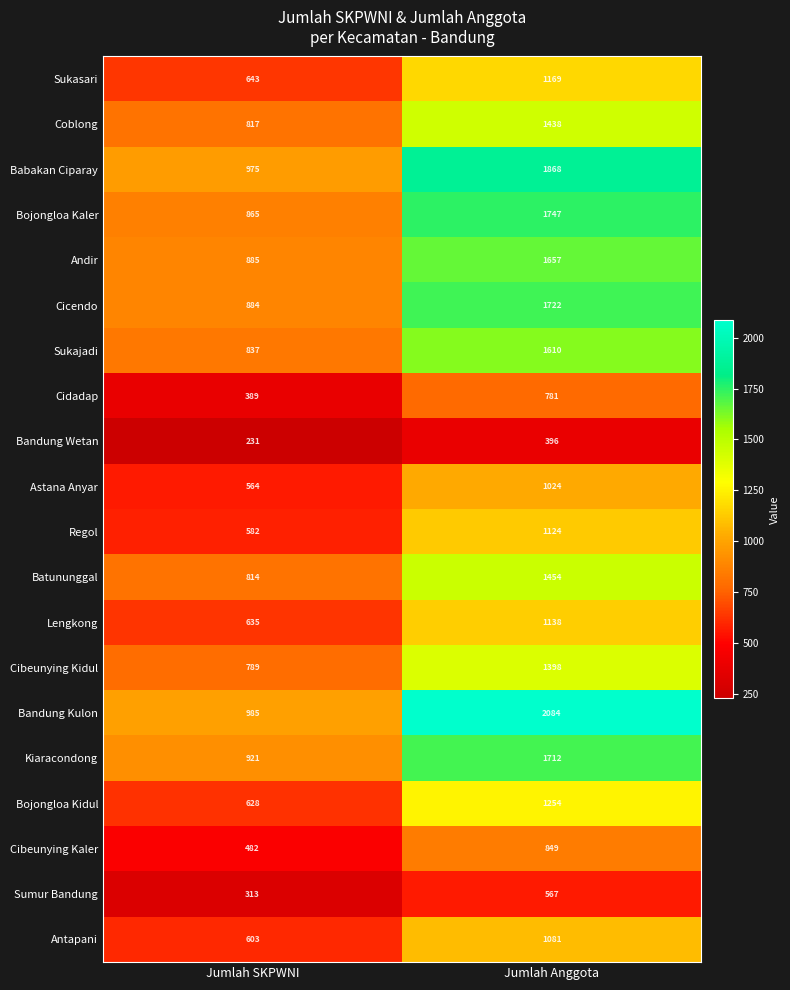

What is the maximum value shown in the chart?

2084